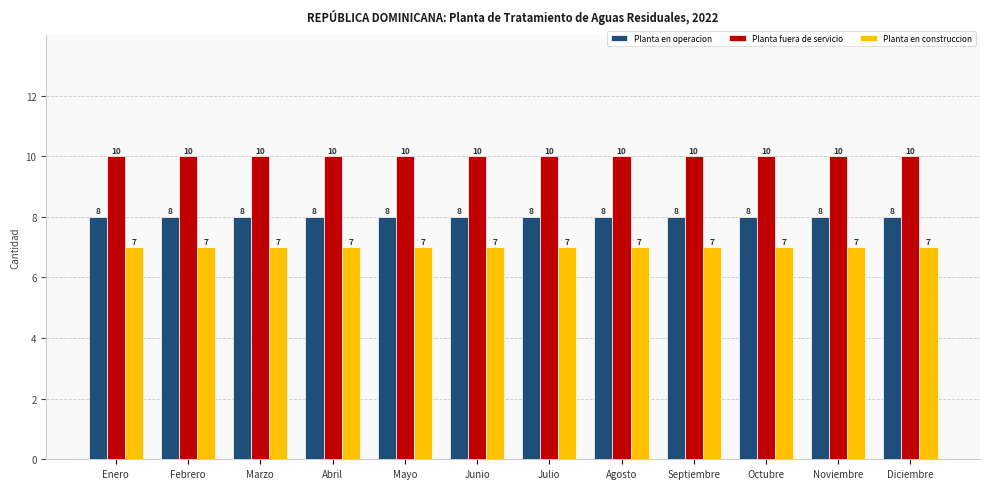

True or false: Planta en operacion has a value of 13 at Diciembre.

False